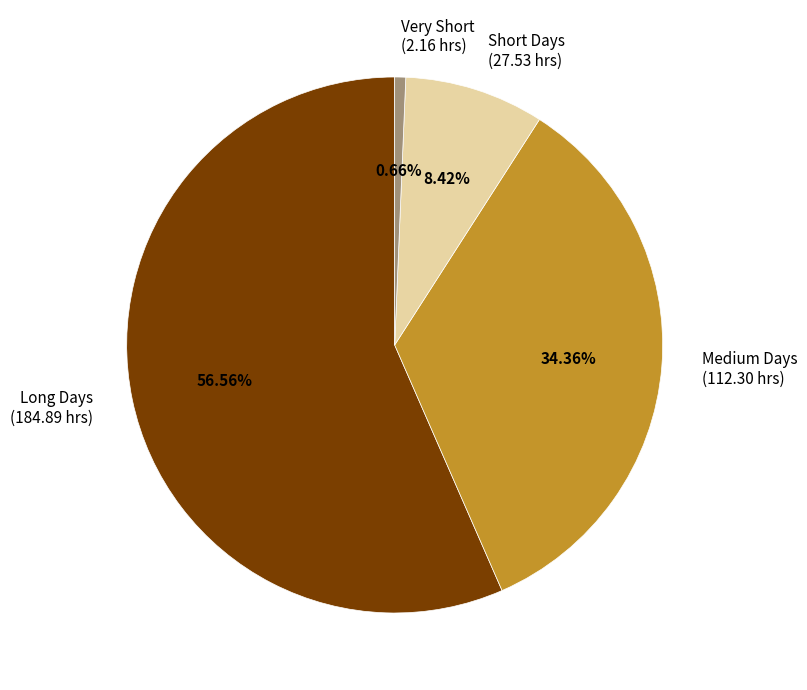

Which category has the biggest portion of the pie?

Long Days (184.89 hrs)